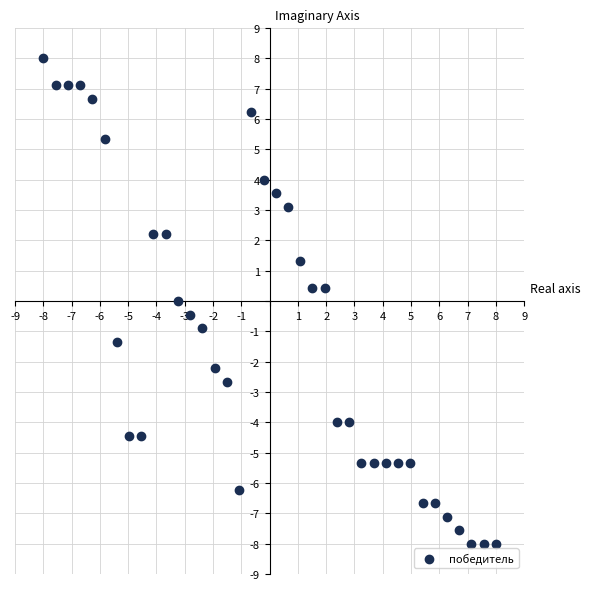

What is the range of Y values (max minus min)?

16.0